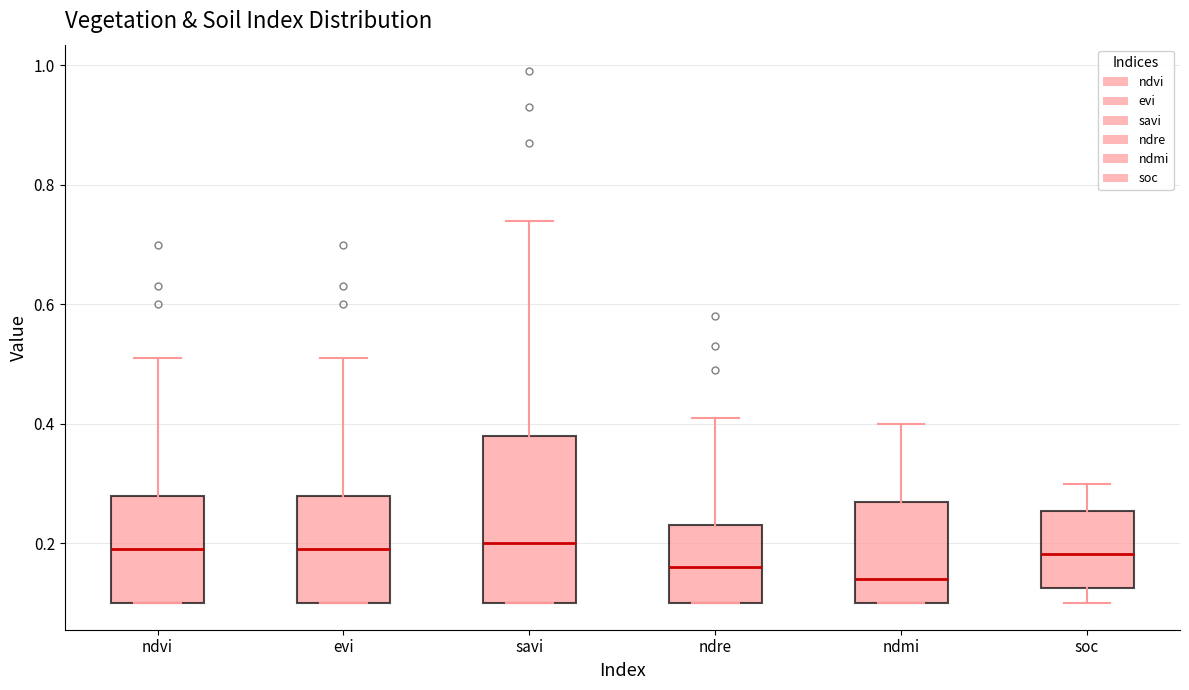

Where is the lower edge of the box for ndmi on the y-axis? The values are not printed on the chart, so give them approximately, as read against the axis.

0.10